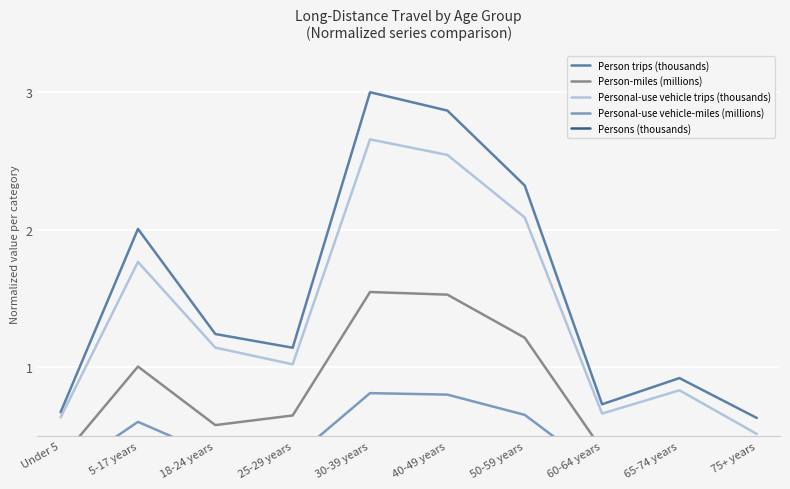

True or false: Personal-use vehicle trips (thousands) and Persons (thousands) cross at least once.

False